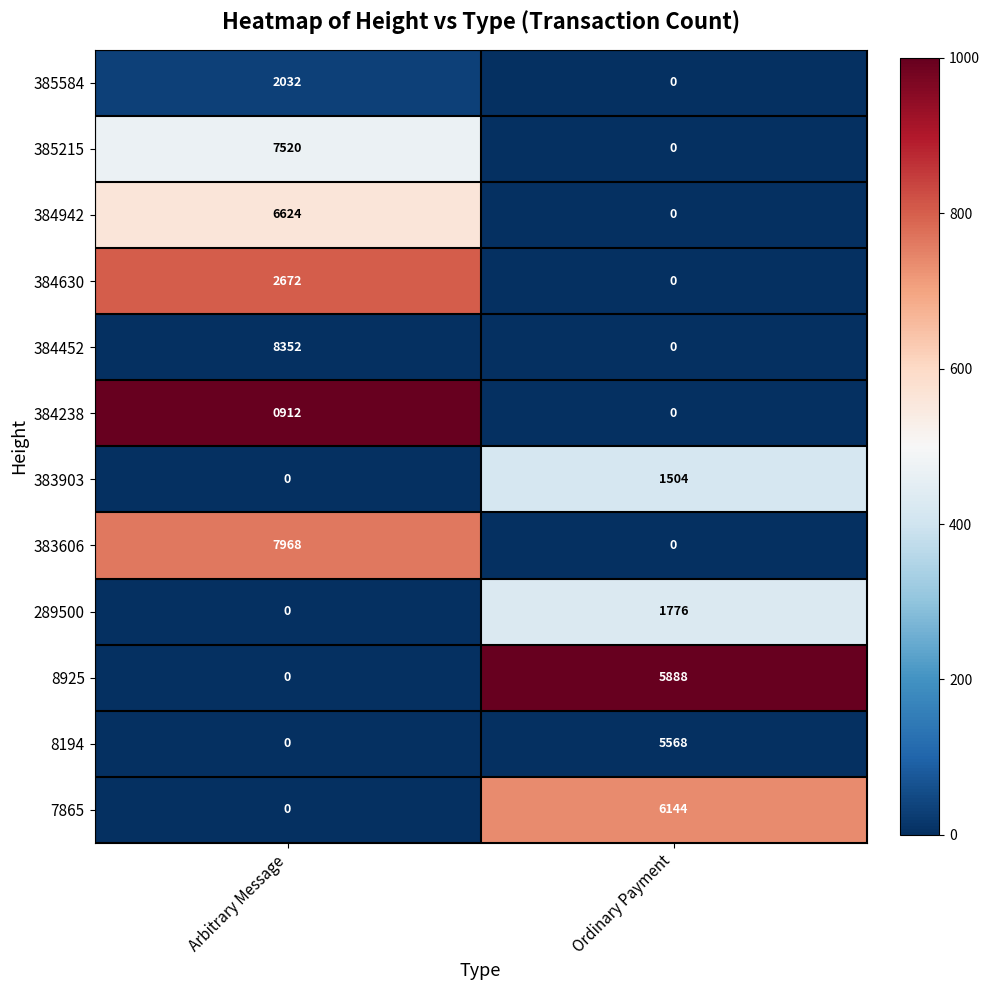

True or false: 289500 has a value of -1207 at Arbitrary Message.

False